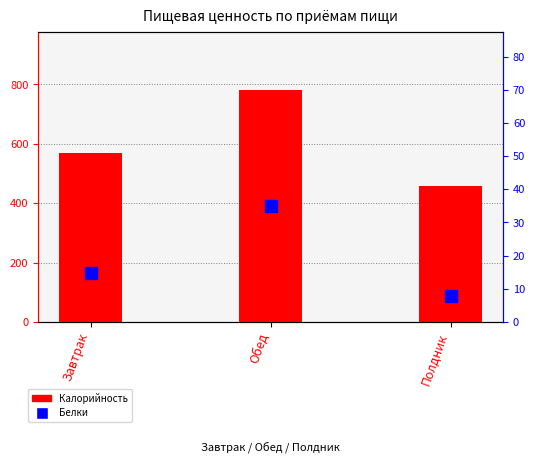

True or false: Белки has a value of 60.5 at Обед.

False